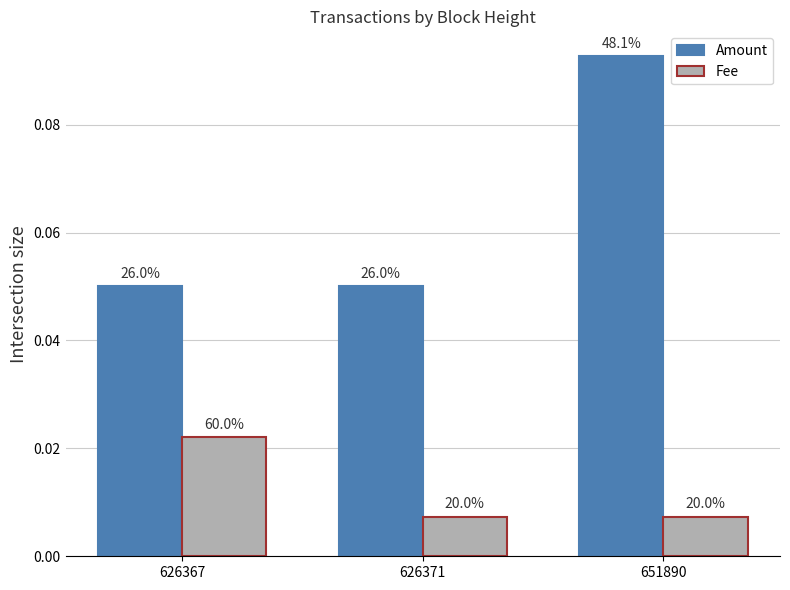

How many bars are there in each group?

2